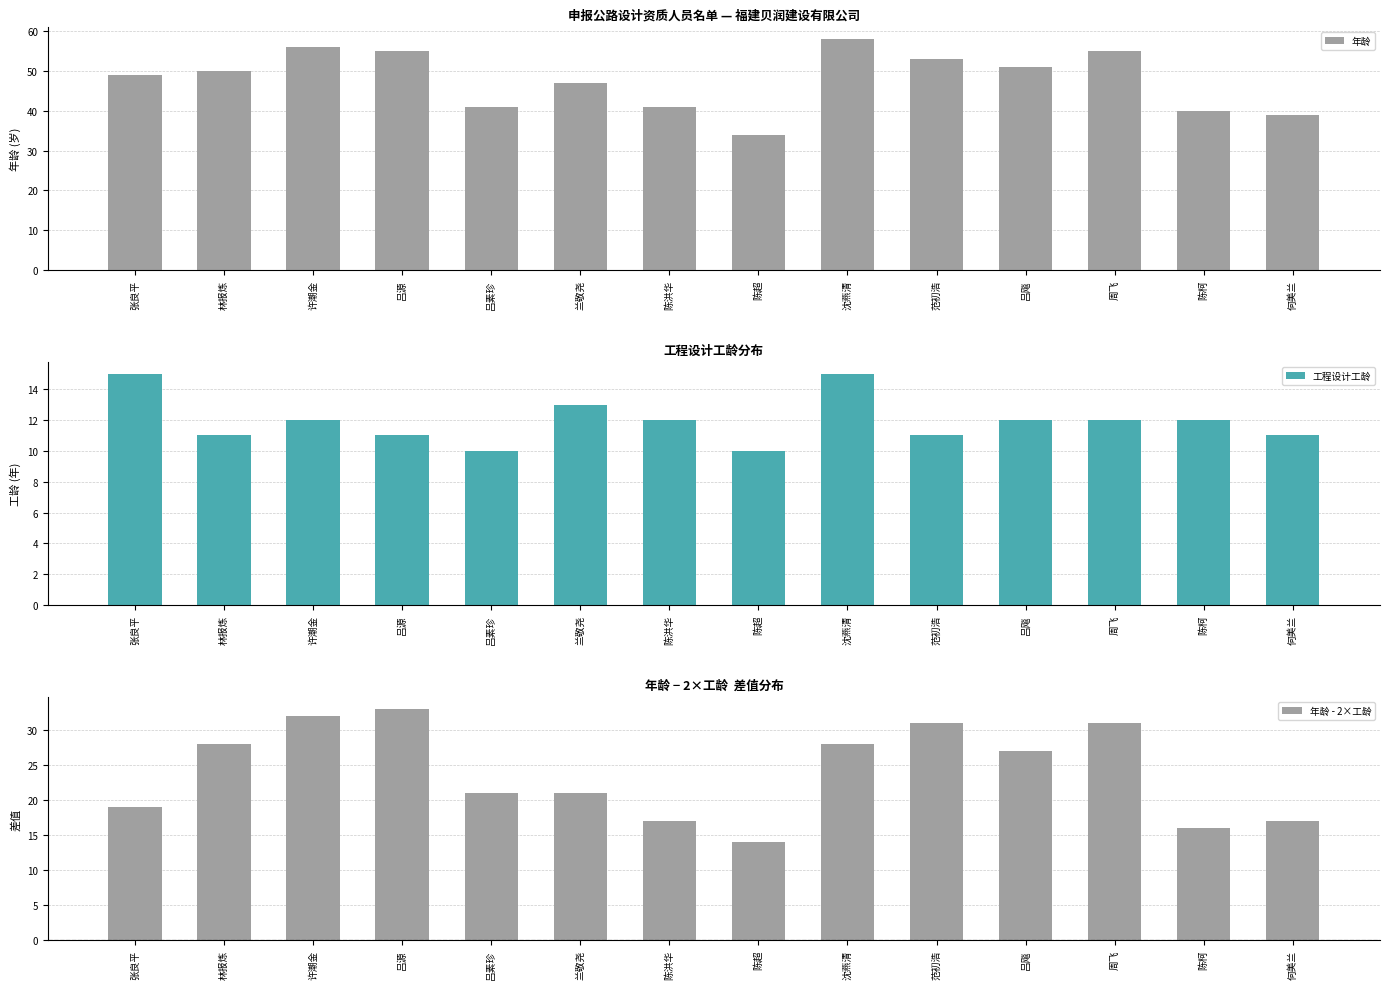

Reading right to left, extract all data points from this chart.

年龄: 何美兰=39	陈柯=40	周飞=55	吕飚=51	范初浩=53	沈燕清=58	陈超=34	陈洪华=41	兰敬尧=47	吕素珍=41	吕源=55	许潮金=56	林报炼=50	张良平=49
工程设计工龄: 何美兰=11	陈柯=12	周飞=12	吕飚=12	范初浩=11	沈燕清=15	陈超=10	陈洪华=12	兰敬尧=13	吕素珍=10	吕源=11	许潮金=12	林报炼=11	张良平=15